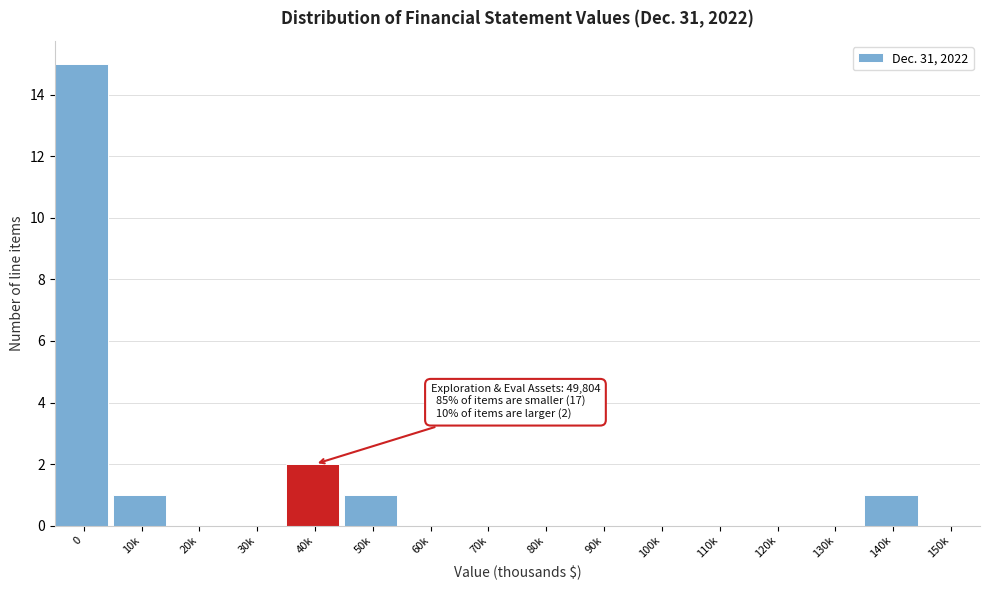

Reading left to right, extract all data points from this chart.

0=15	10k=1	20k=0	30k=0	40k=2	50k=1	60k=0	70k=0	80k=0	90k=0	100k=0	110k=0	120k=0	130k=0	140k=1	150k=0